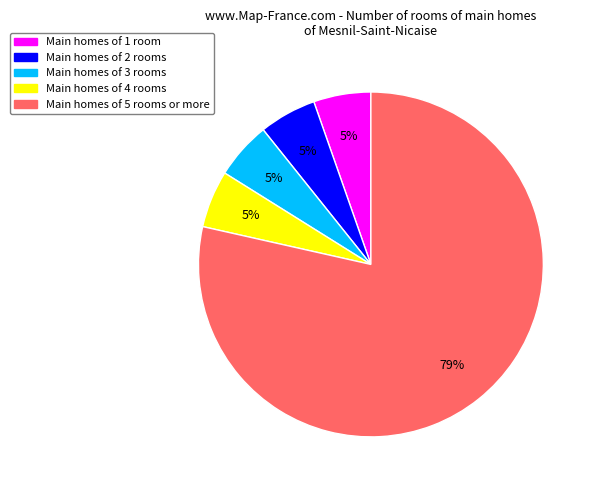

Does any single category account for the majority?

Yes